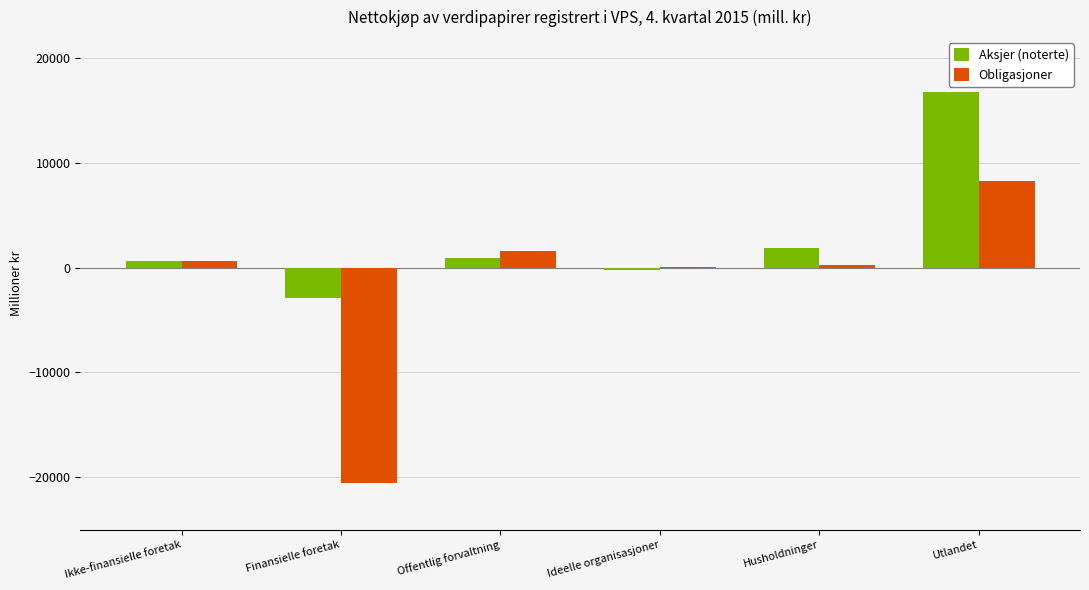

The Aksjer (noterte) series shows 16791 at Utlandet. True or false?

True